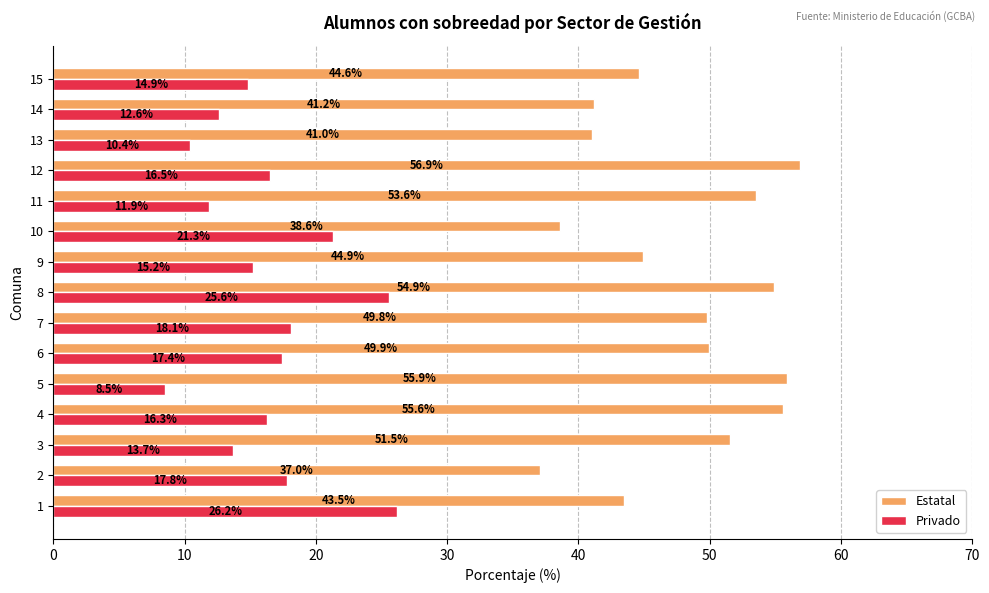

True or false: Privado has a value of 15.2 at 9.

True